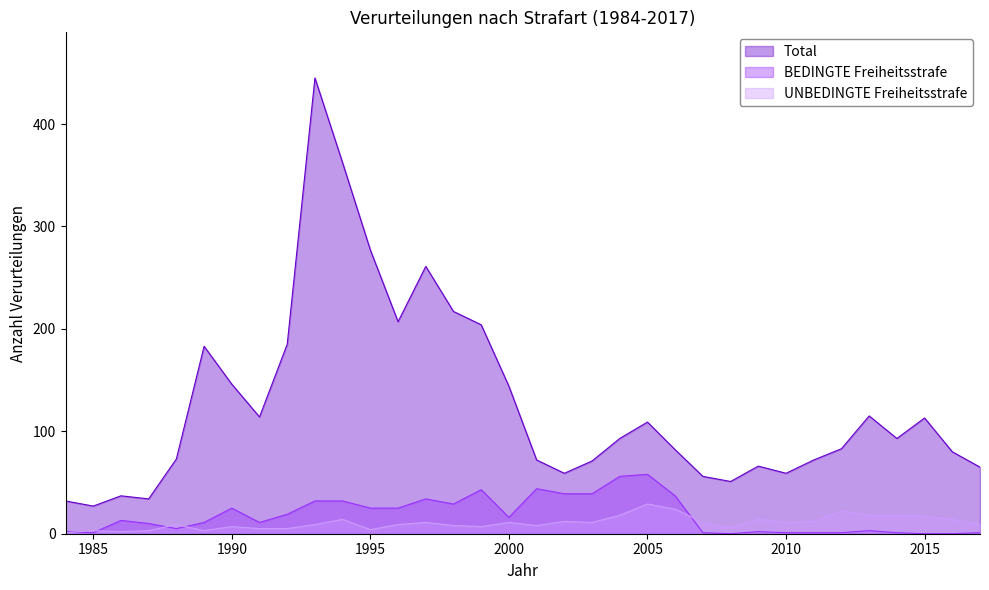

True or false: UNBEDINGTE Freiheitsstrafe has a value of 14 at 2016.

True